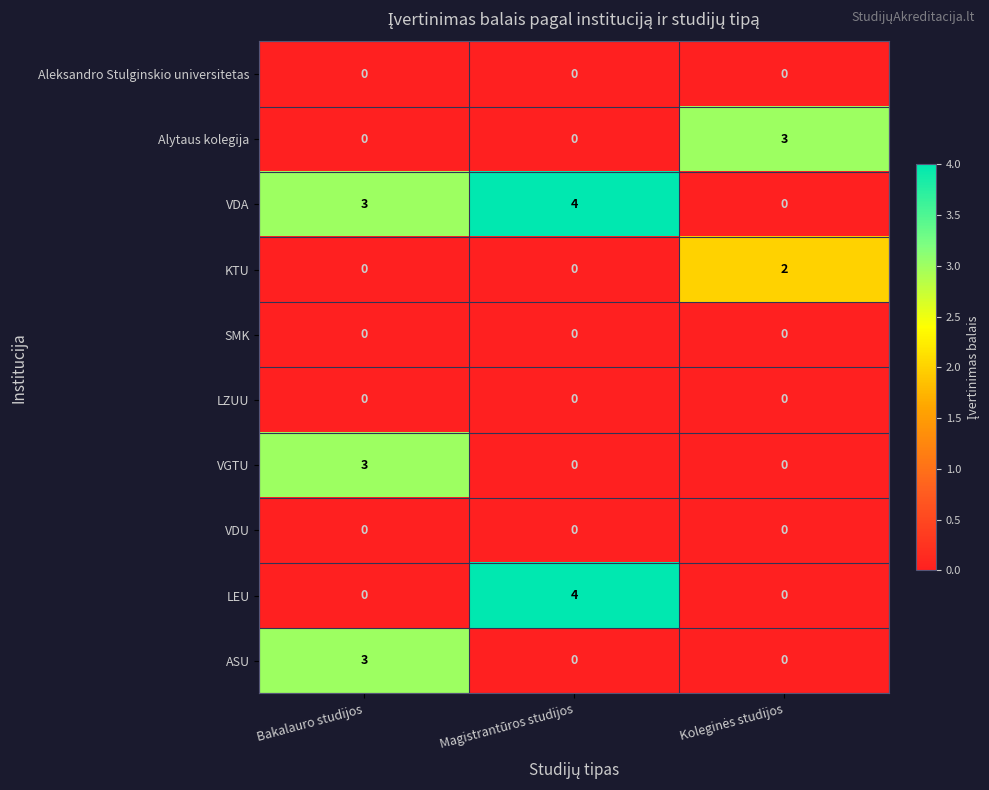

What is the greatest value displayed?

4